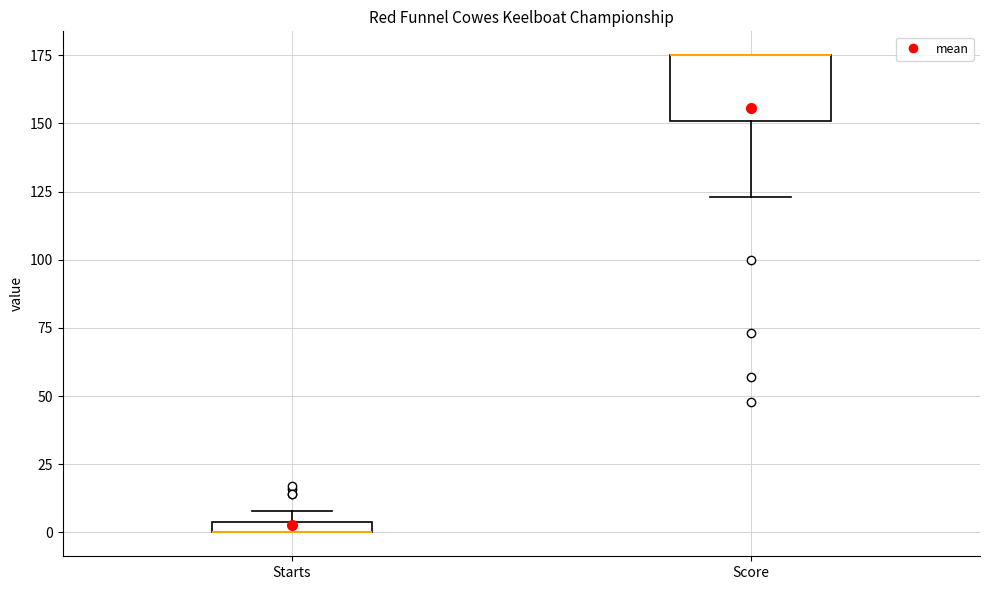

Where is the upper edge of the box for Score on the y-axis? The values are not printed on the chart, so give them approximately, as read against the axis.

175